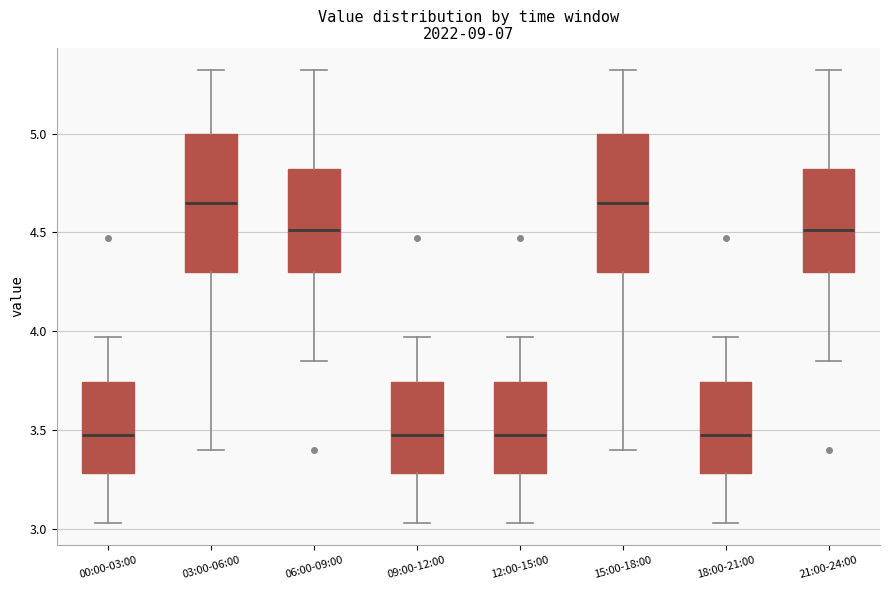

Reading left to right, transcribe this box plot: for each box, give where its median line is, the range the box spans, and where its two whiskers end, as read against the y-axis. The values are not printed on the chart, so give them approximately, as read against the axis.

00:00-03:00: median 3.50, box 3.30 to 3.75, whiskers 3.05 to 3.95
03:00-06:00: median 4.65, box 4.30 to 5.00, whiskers 3.40 to 5.30
06:00-09:00: median 4.50, box 4.30 to 4.80, whiskers 3.85 to 5.30
09:00-12:00: median 3.50, box 3.30 to 3.75, whiskers 3.05 to 3.95
12:00-15:00: median 3.50, box 3.30 to 3.75, whiskers 3.05 to 3.95
15:00-18:00: median 4.65, box 4.30 to 5.00, whiskers 3.40 to 5.30
18:00-21:00: median 3.50, box 3.30 to 3.75, whiskers 3.05 to 3.95
21:00-24:00: median 4.50, box 4.30 to 4.80, whiskers 3.85 to 5.30